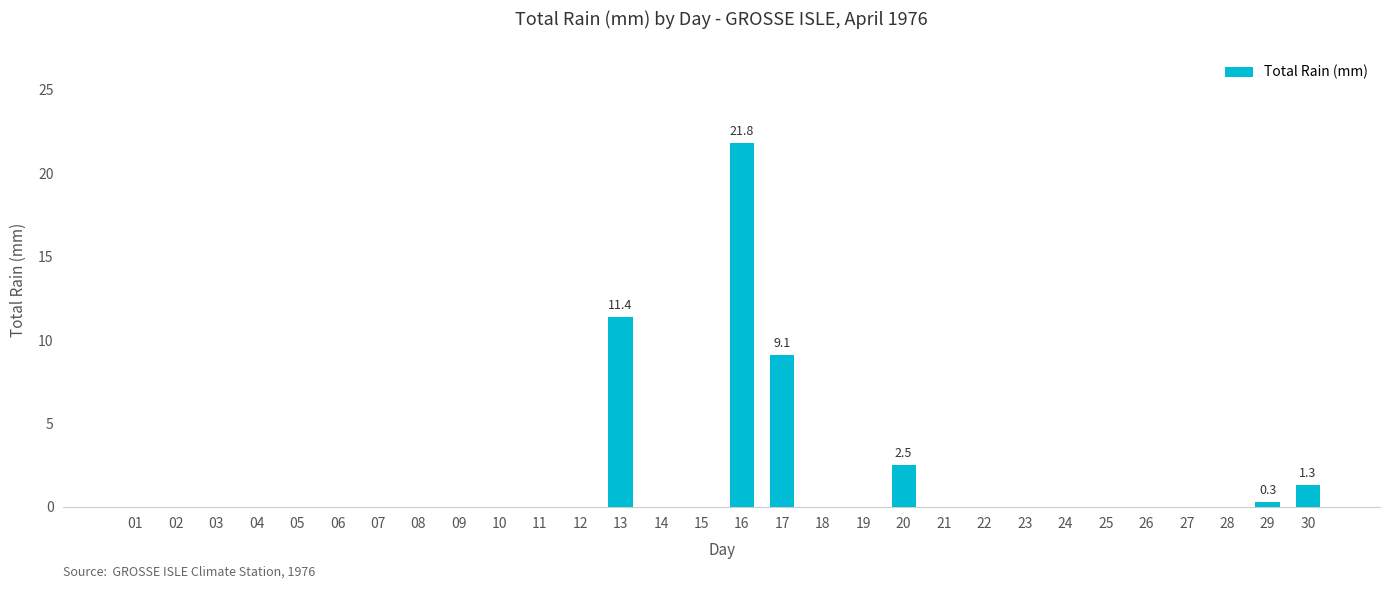

What is the sum of all values?

46.4